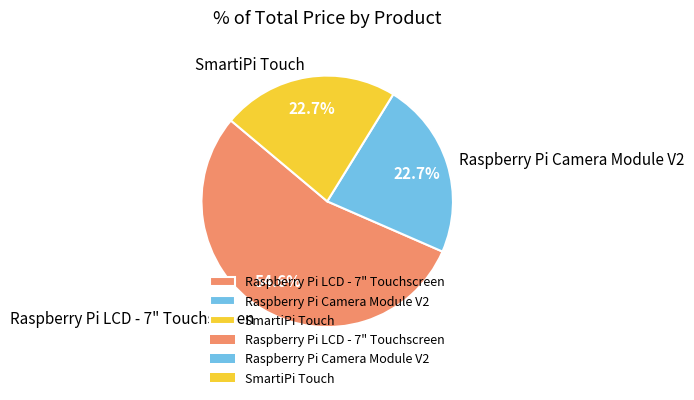

What is the ratio of the value at Raspberry Pi Camera Module V2 to the value at SmartiPi Touch?

1.0